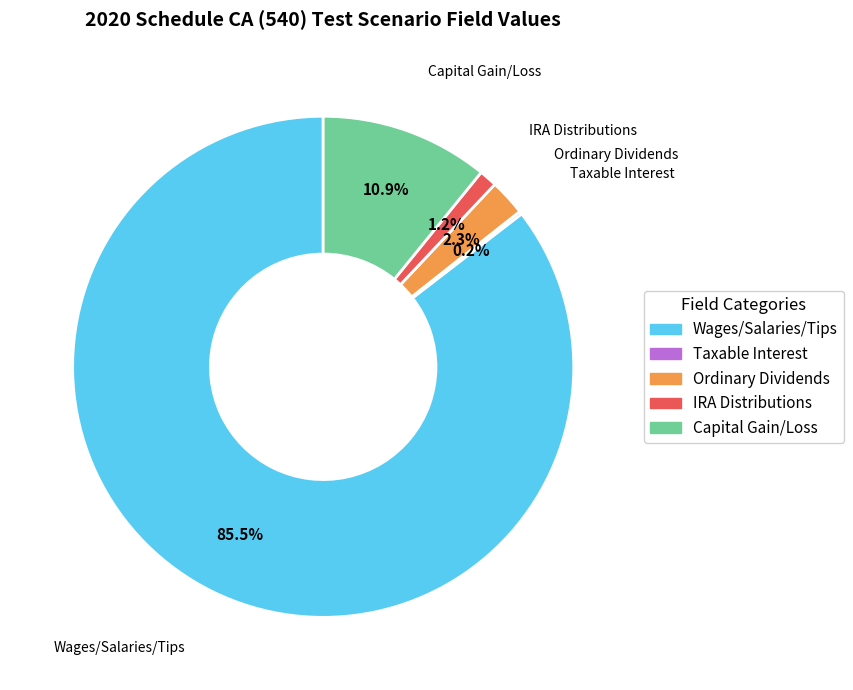

Which category has the biggest portion of the pie?

Wages/Salaries/Tips